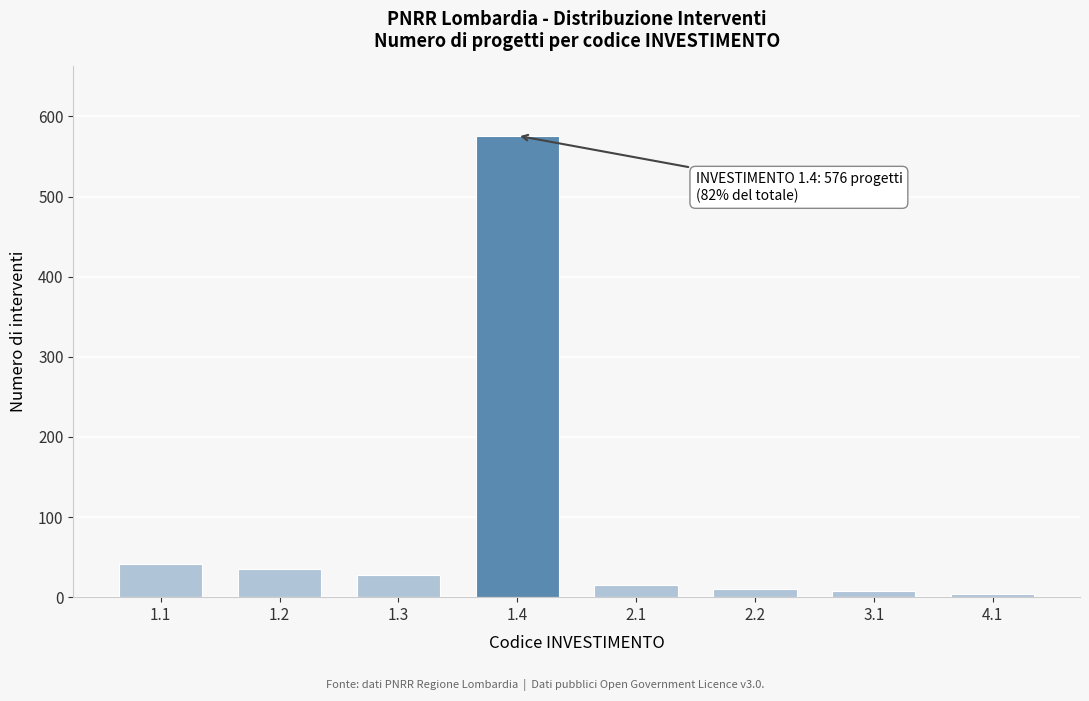

What is the greatest value displayed?

576